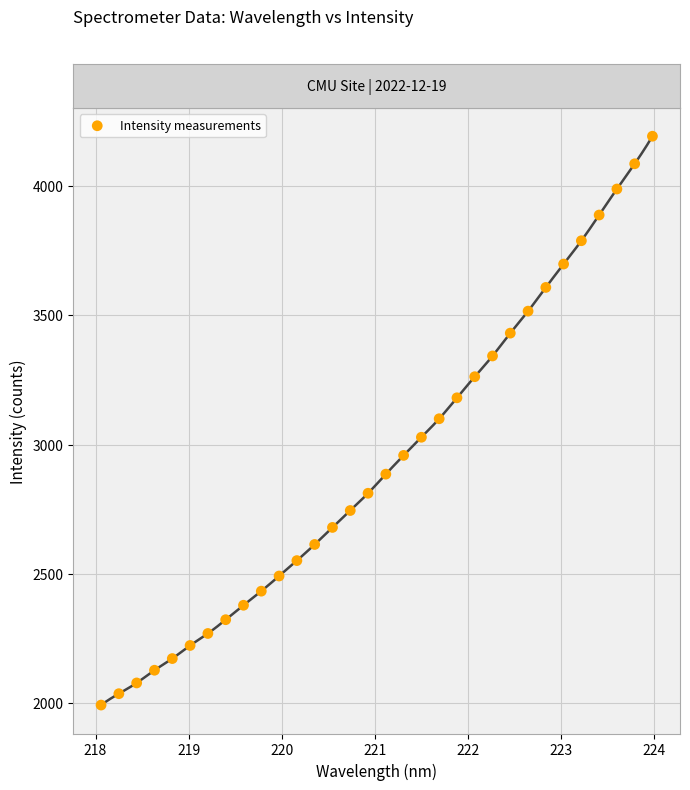

What is the range of X values (max minus min)?

5.9